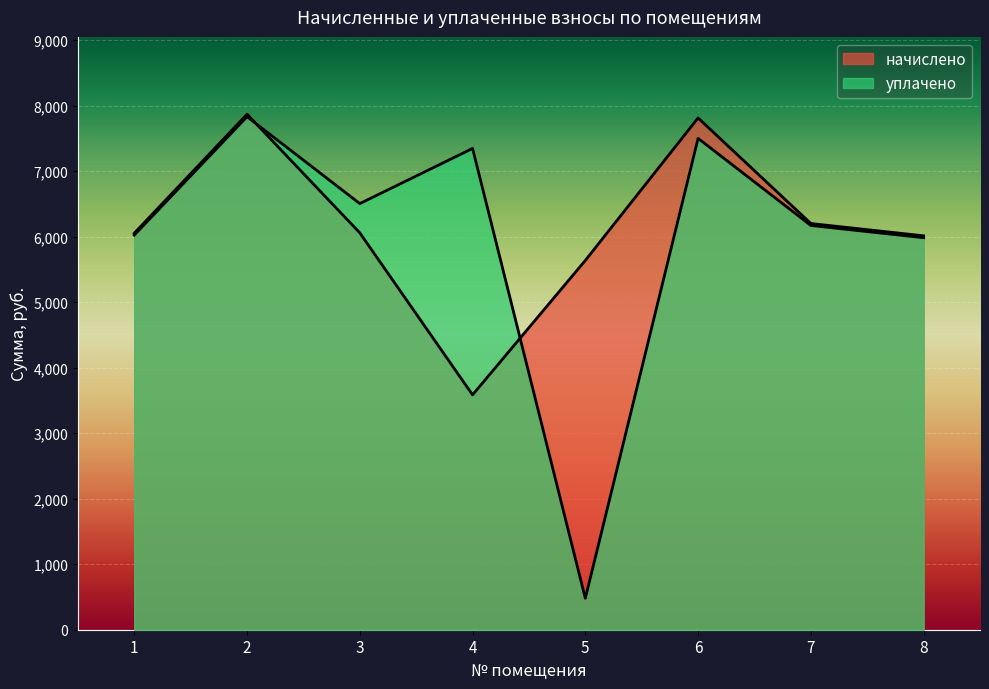

True or false: уплачено and начислено cross at least once.

True